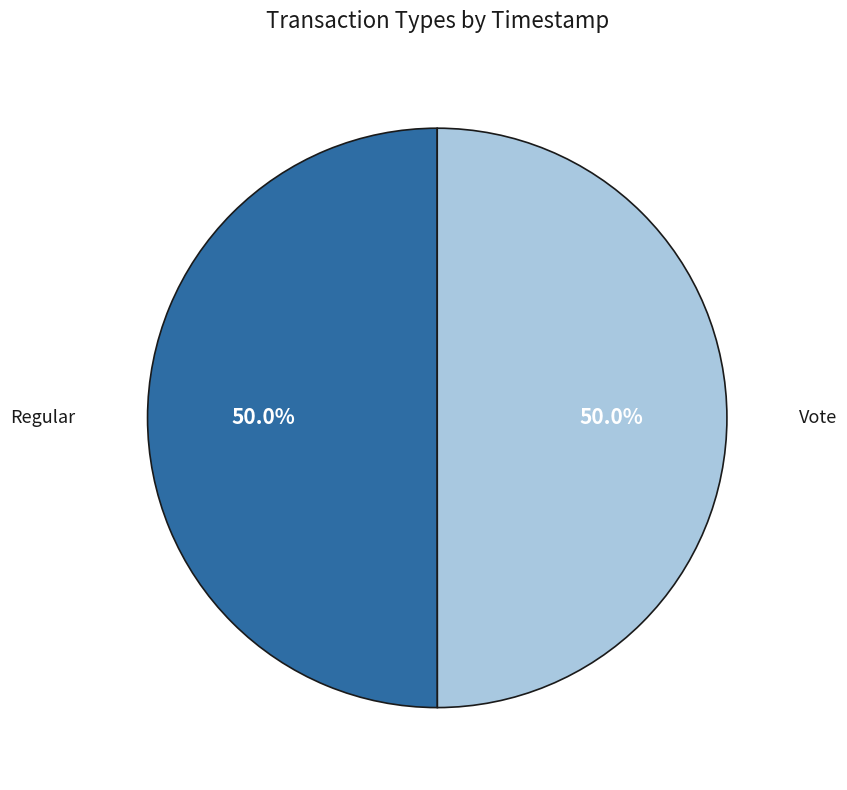

To the nearest percent, what is the combined percentage of Regular and Vote?

100%